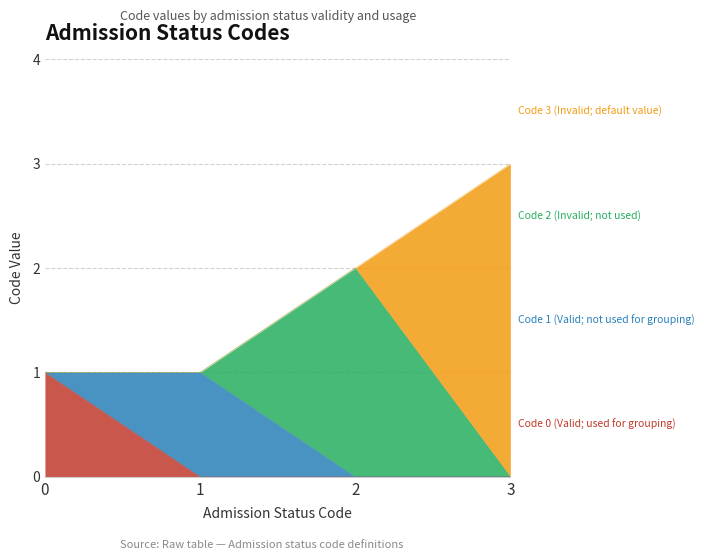

Rank the categories by value from highest to lowest.

3, 2, 1, 0